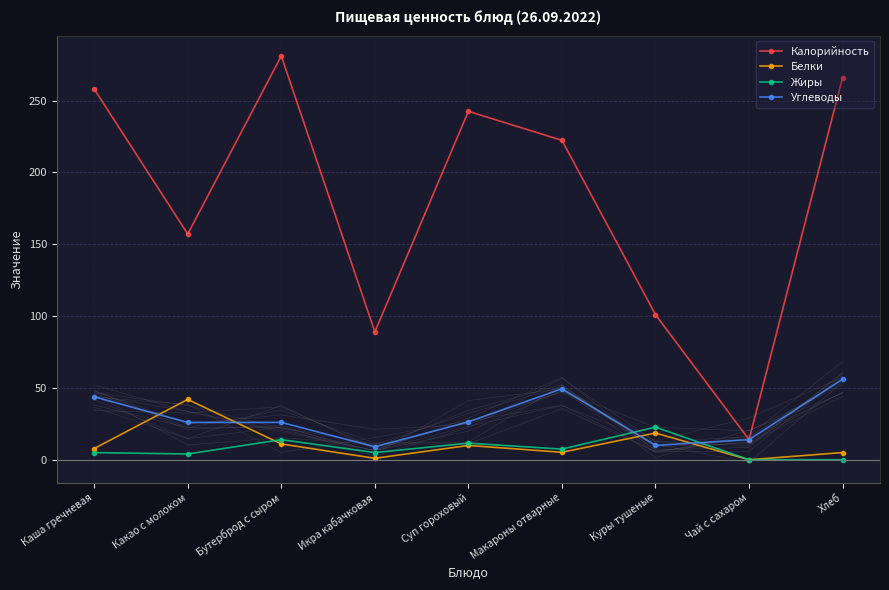

Which series has the largest total across all categories?

Калорийность